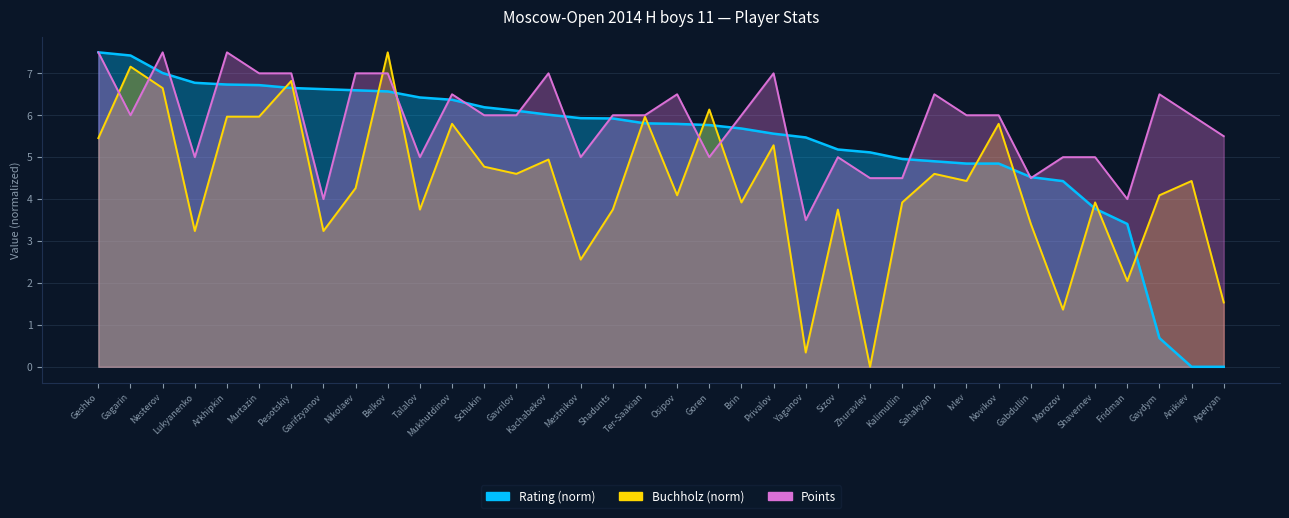

Between which two adjacent categories do Points and Buchholz first intersect?

Geshko and Gagarin